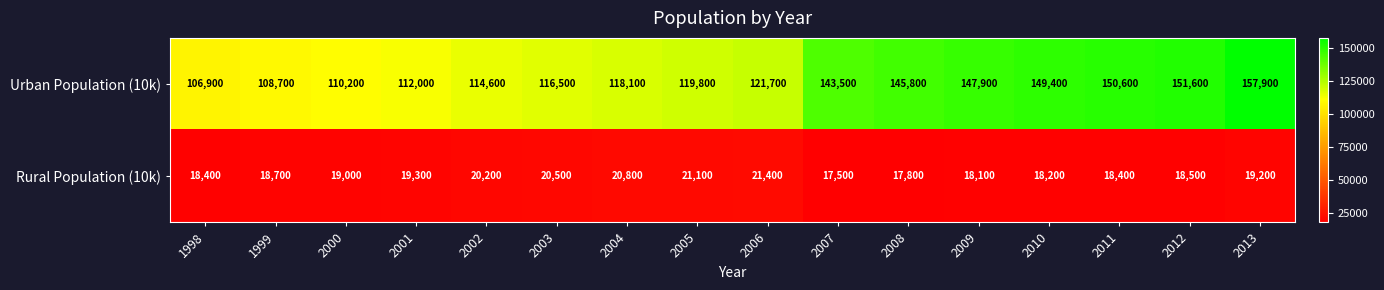

Which series has the largest range (max minus min)?

Urban Population (10k)